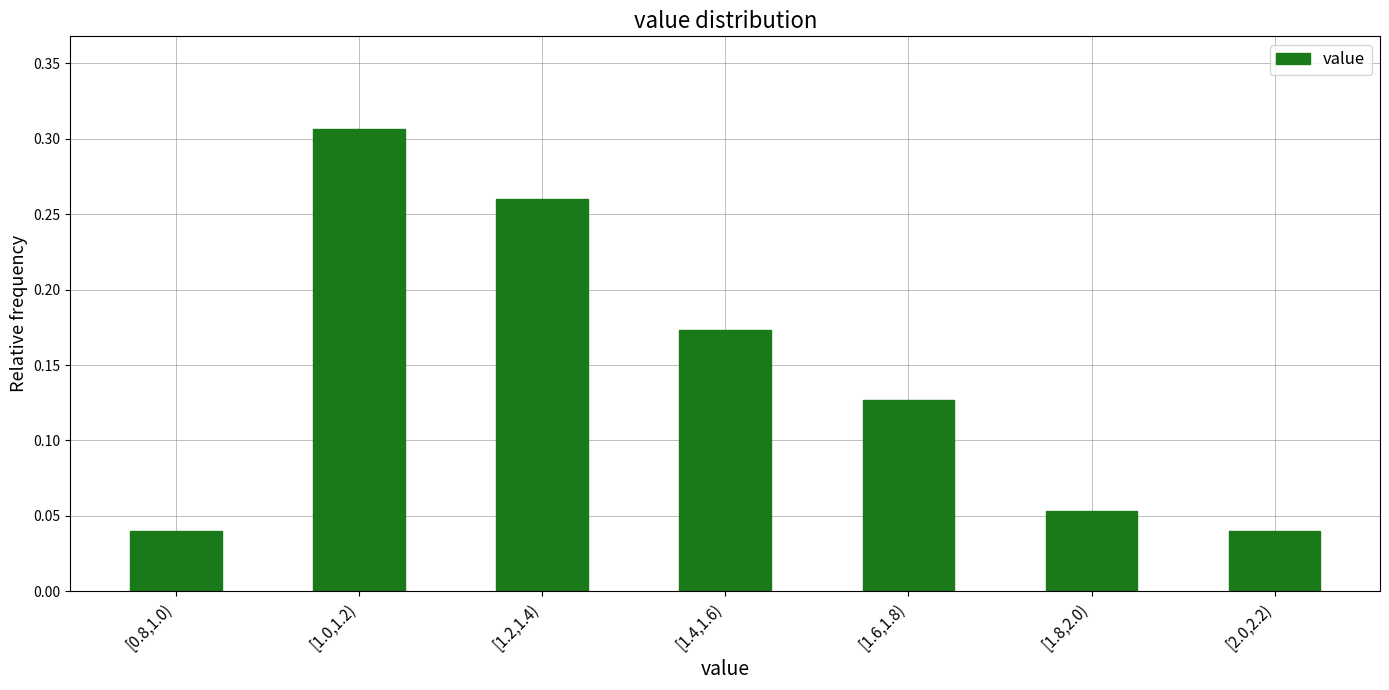

Which label corresponds to the largest value in the chart?

[1.0,1.2)